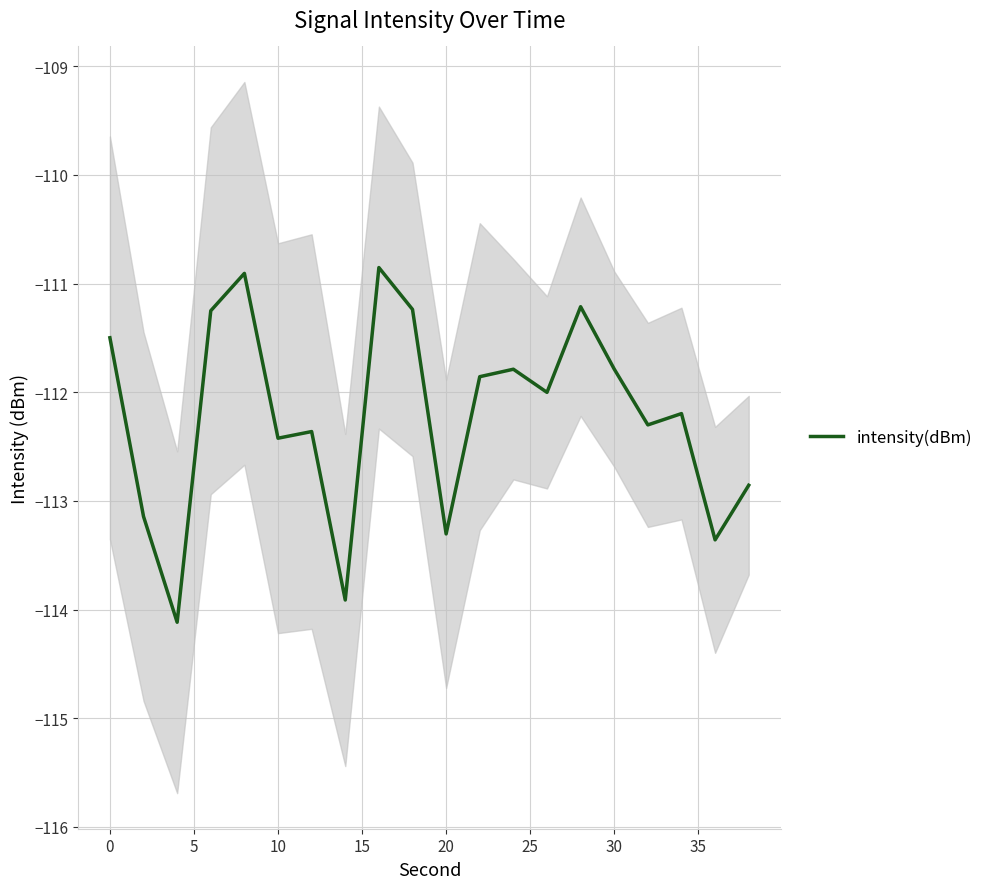

True or false: the data shows -35.9 at 0.

False